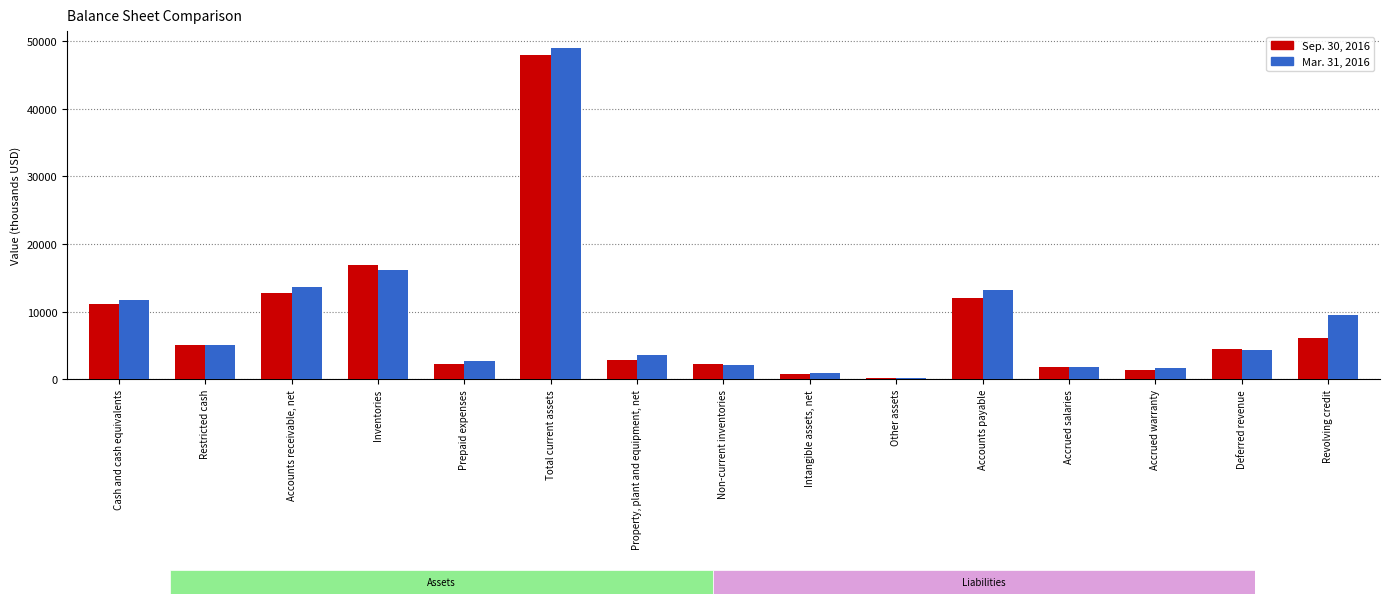

List the labels in order of Sep. 30, 2016 value, largest first.

Total current assets, Inventories, Accounts receivable, net, Accounts payable, Cash and cash equivalents, Revolving credit, Restricted cash, Deferred revenue, Property, plant and equipment, net, Non-current inventories, Prepaid expenses, Accrued salaries, Accrued warranty, Intangible assets, net, Other assets